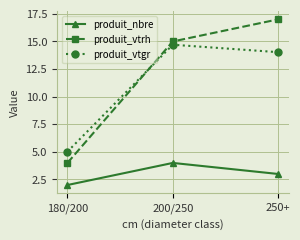

Reading left to right, list all the values displayed in this chart.

produit_nbre: 2.0	4.0	3.0
produit_vtrh: 4.0	15.0	17.0
produit_vtgr: 5.0	14.7	14.0